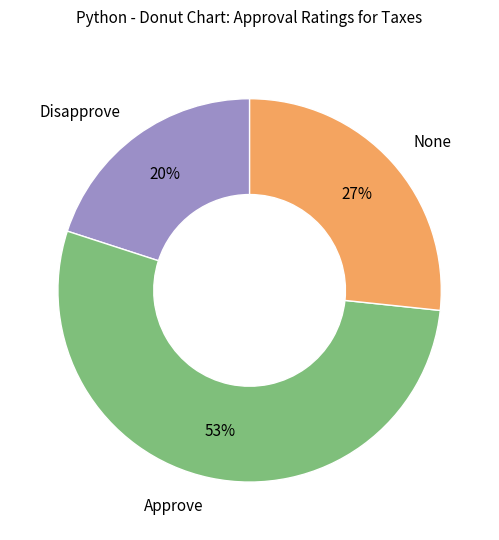

Does any single category account for the majority?

Yes